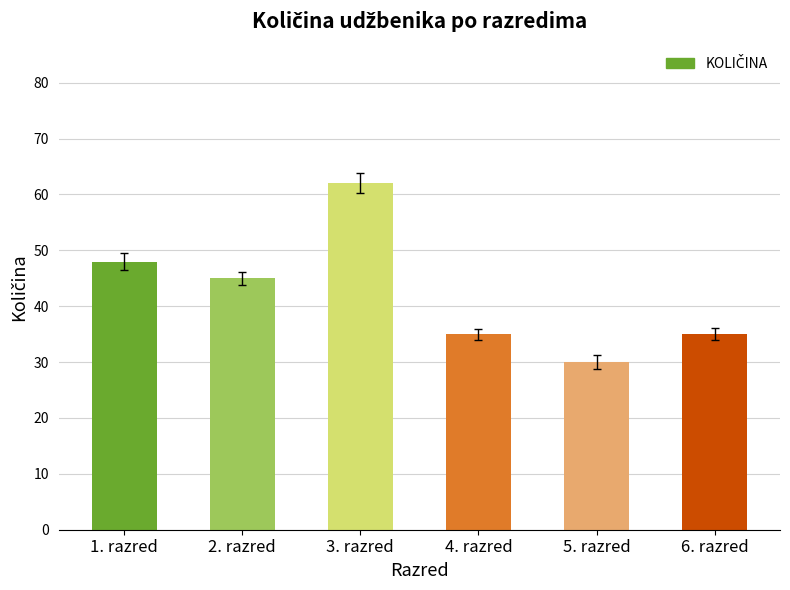

True or false: the data shows 62 at 3. razred.

True